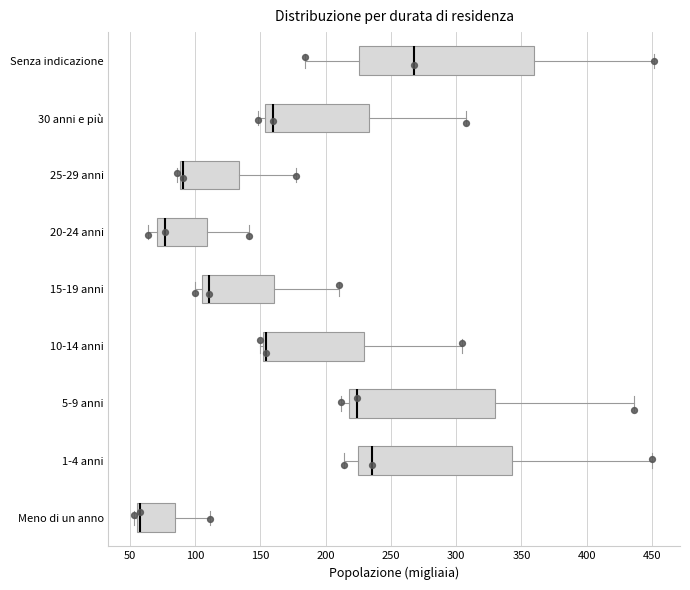

Reading bottom to top, transcribe this box plot: for each box, give where its median line is, the range the box spans, and where its two whiskers end, as read against the x-axis. The values are not printed on the chart, so give them approximately, as read against the axis.

Meno di un anno: median 60, box 55 to 85, whiskers 55 (just left of the box's left edge) to 110
1-4 anni: median 235, box 225 to 345, whiskers 215 to 450
5-9 anni: median 225, box 220 to 330, whiskers 210 to 435
10-14 anni: median 155, box 150 to 230, whiskers 150 (just left of the box's left edge) to 305
15-19 anni: median 110, box 105 to 160, whiskers 100 to 210
20-24 anni: median 75, box 70 to 110, whiskers 65 to 140
25-29 anni: median 90 (just right of the box's left edge), box 90 to 135, whiskers 85 to 175
30 anni e più: median 160, box 155 to 235, whiskers 150 to 310
Senza indicazione: median 265, box 225 to 360, whiskers 185 to 450